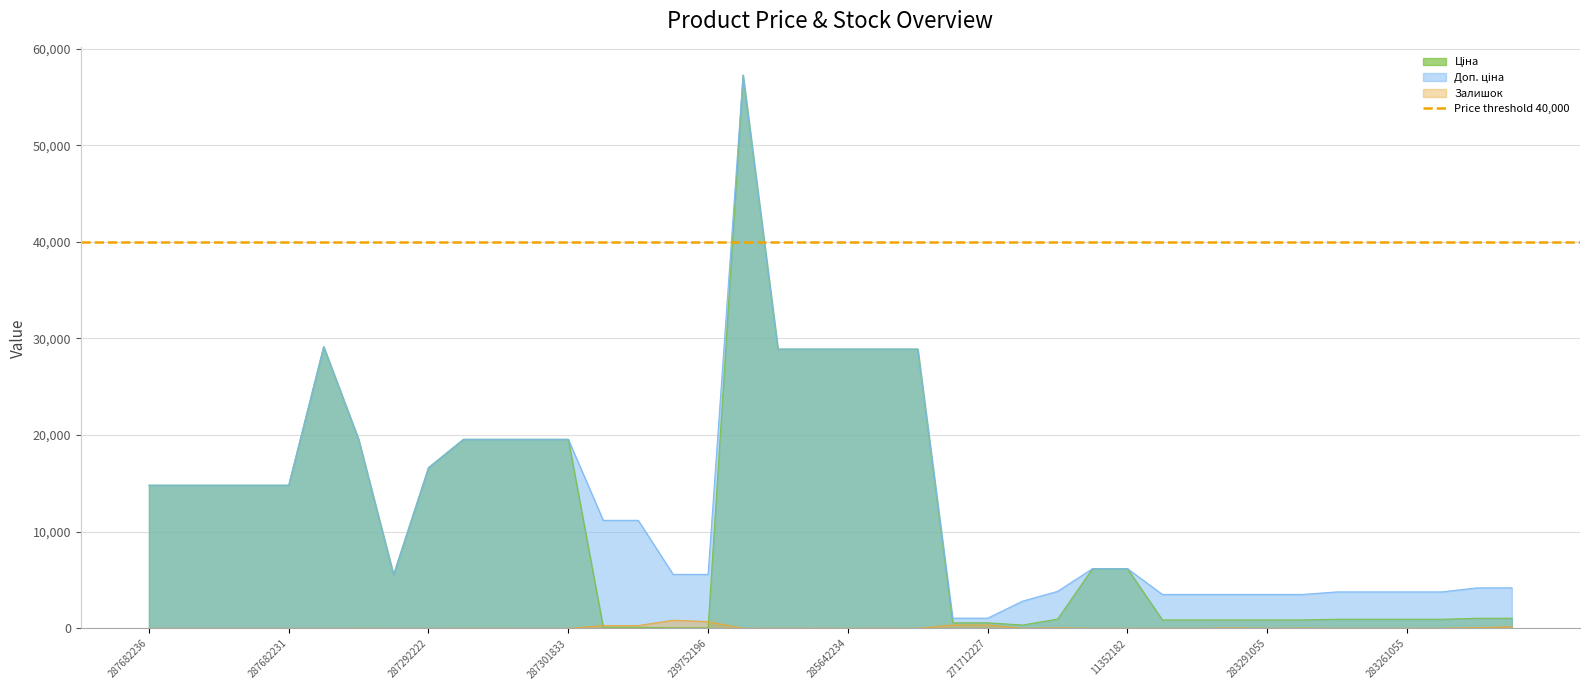

True or false: Ціна and Доп. ціна cross at least once.

False